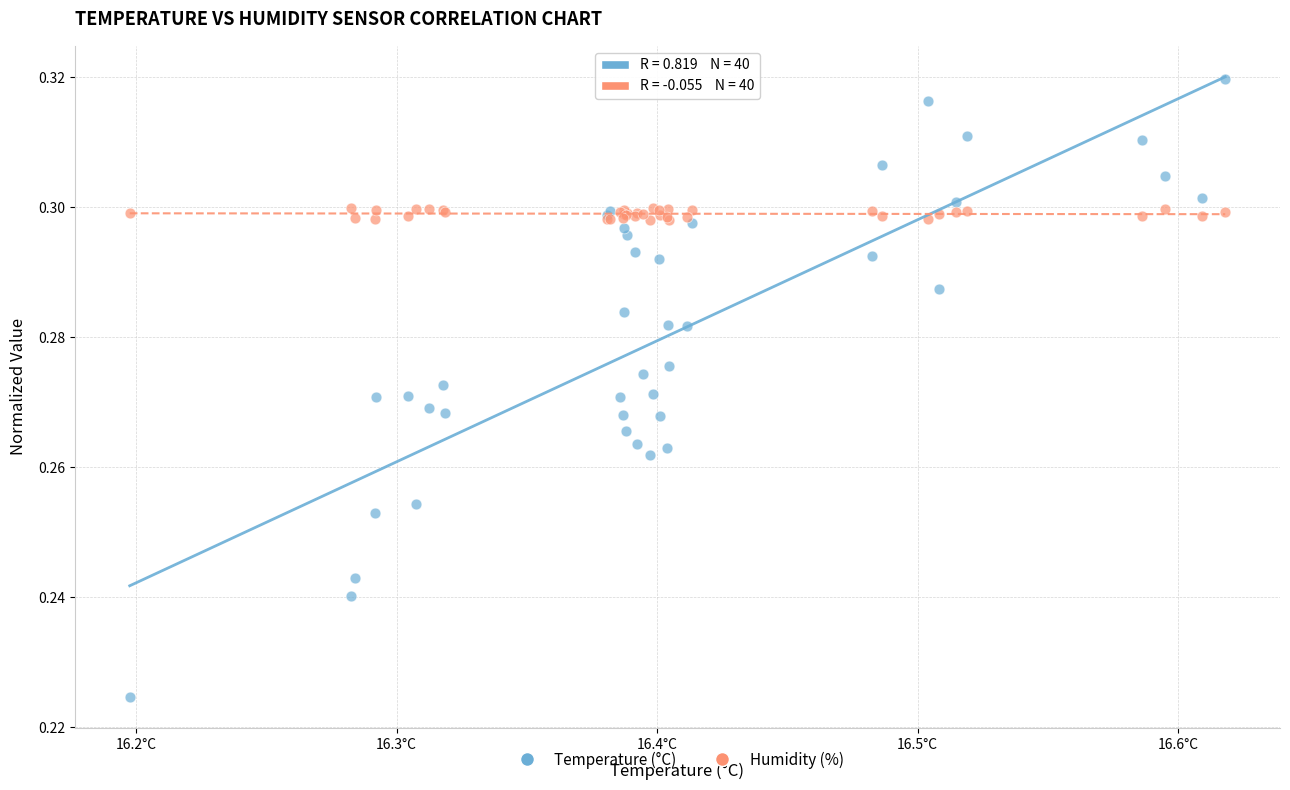

Which series reaches the maximum Y coordinate?

Temperature (°C)